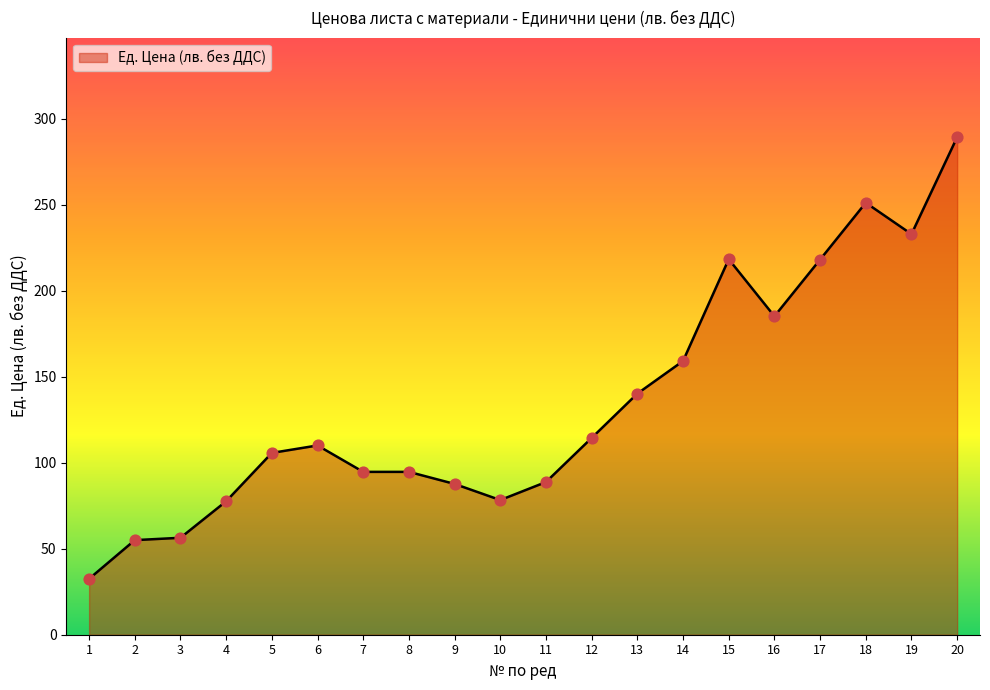

What is the change in value from 11 to 18?

+162.4